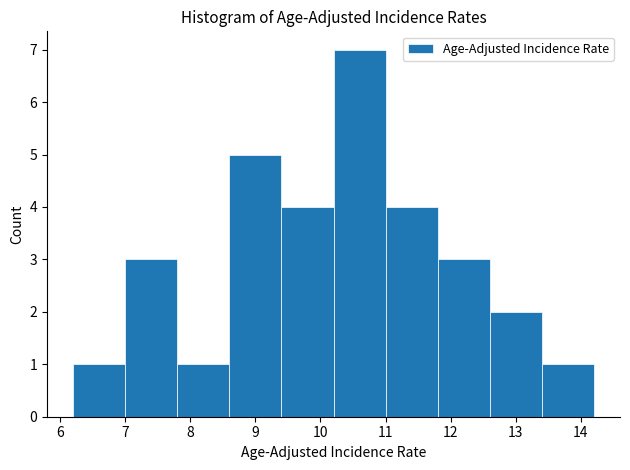

Reading left to right, transcribe this chart: for each bar, give the range it covers on the x-axis and its height. The values are not printed on the chart, so give them approximately, as read against the axis.

6.2 to 7.0: 1
7.0 to 7.8: 3
7.8 to 8.6: 1
8.6 to 9.4: 5
9.4 to 10.2: 4
10.2 to 11.0: 7
11.0 to 11.8: 4
11.8 to 12.6: 3
12.6 to 13.4: 2
13.4 to 14.2: 1